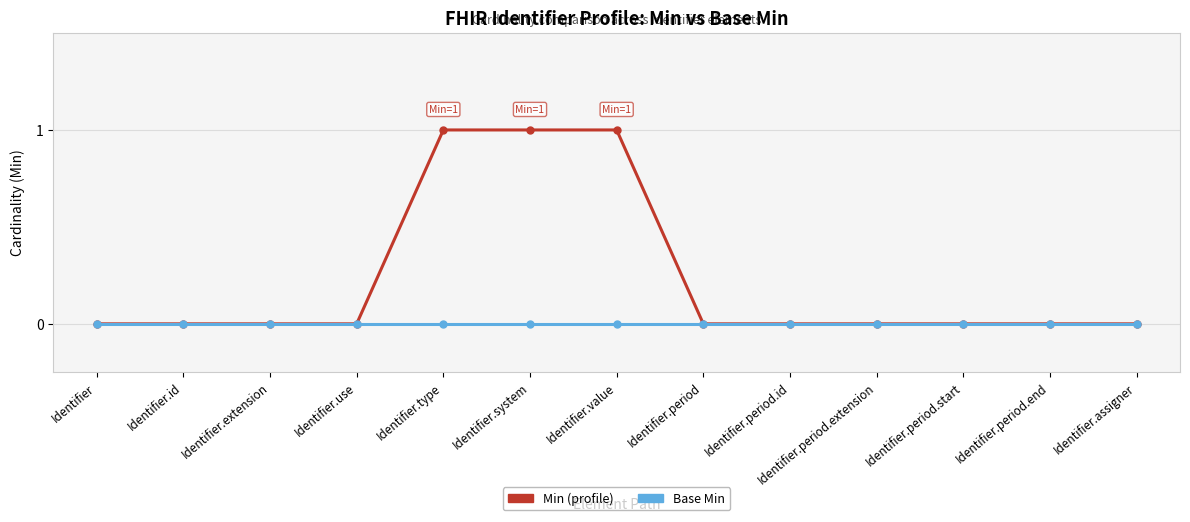

What position from the left is Identifier.period.extension?

10